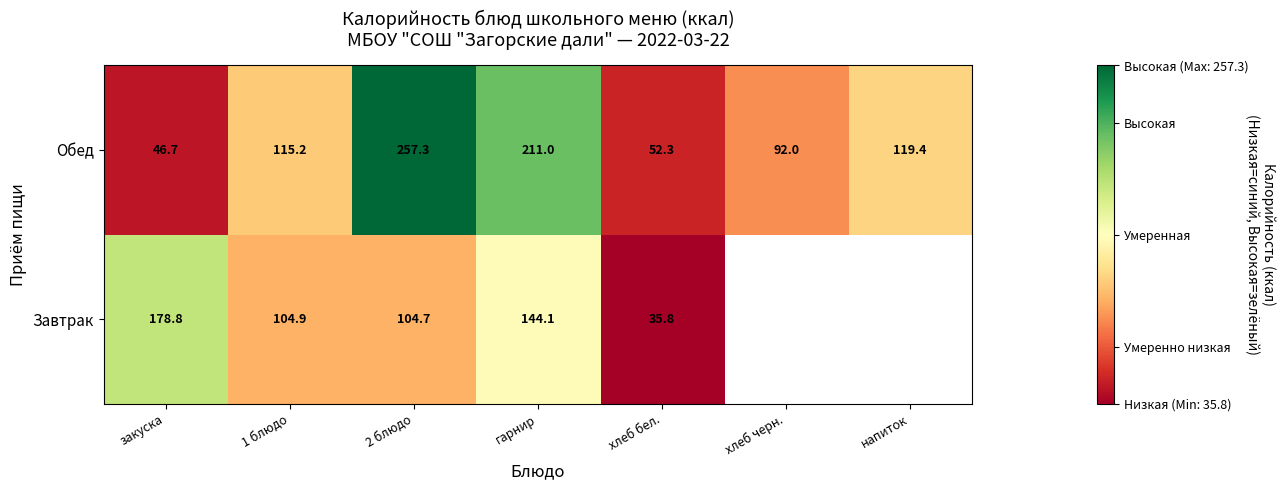

How many data points does each series have?

7